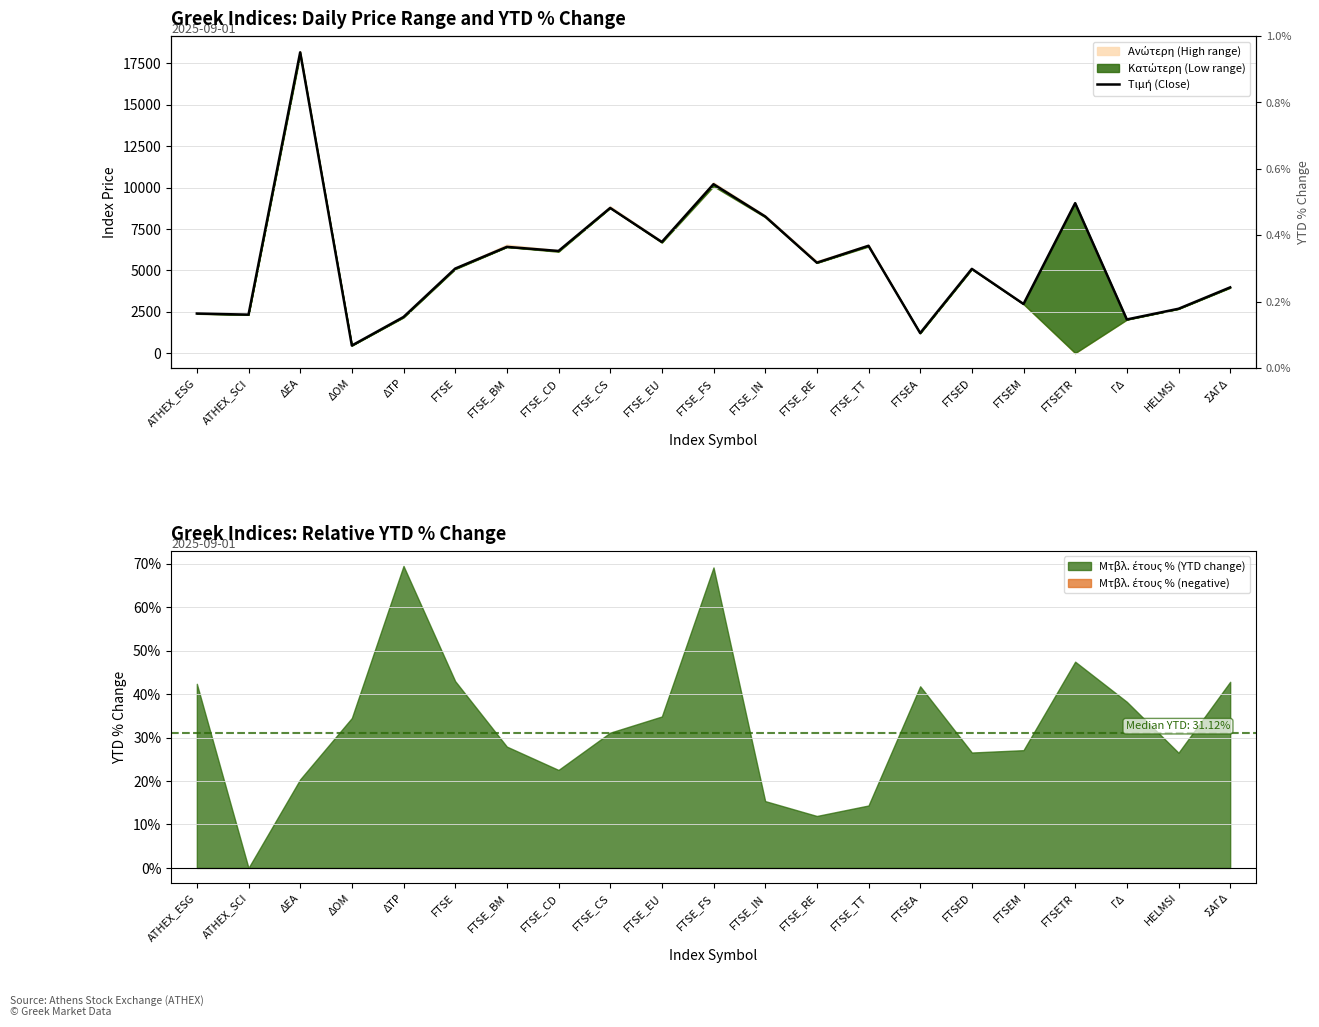

Which label corresponds to the largest value in the chart?

ΔΕΑ